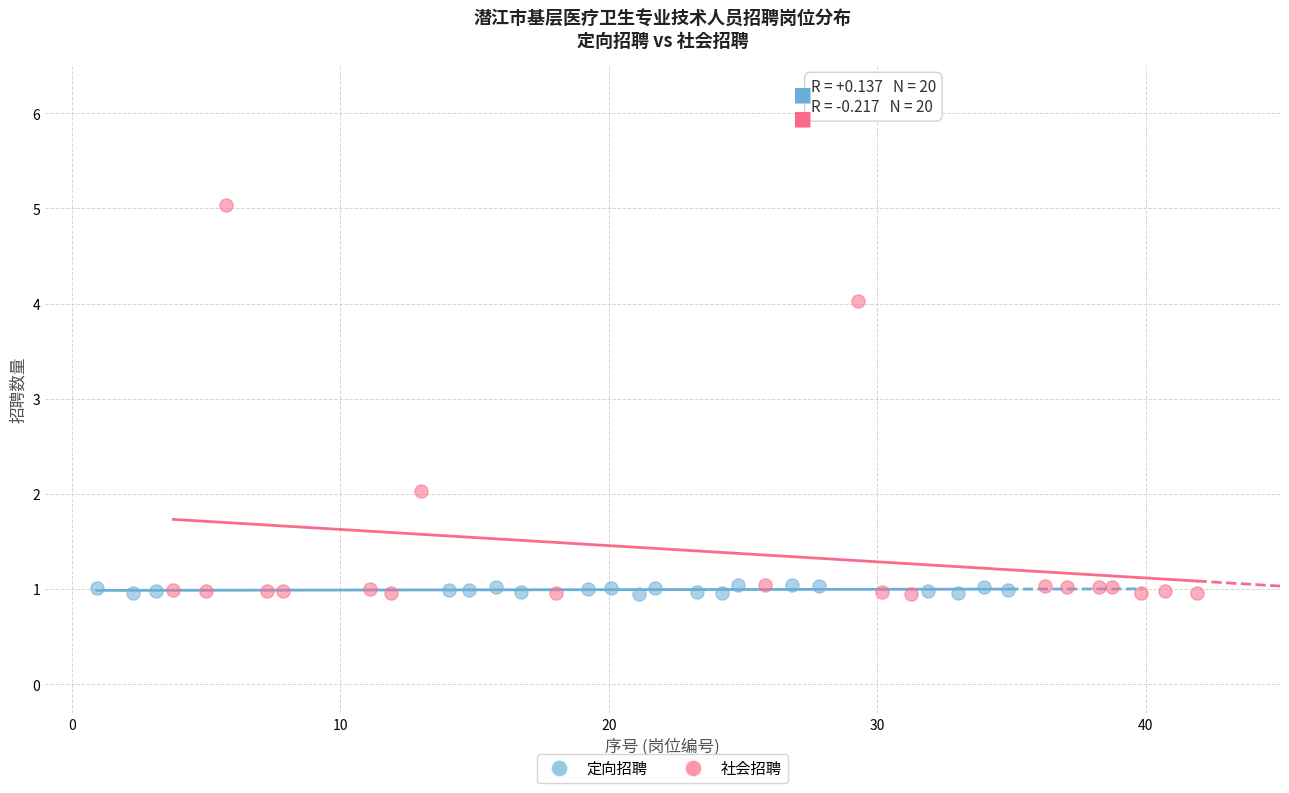

Which series contains the highest Y value?

社会招聘